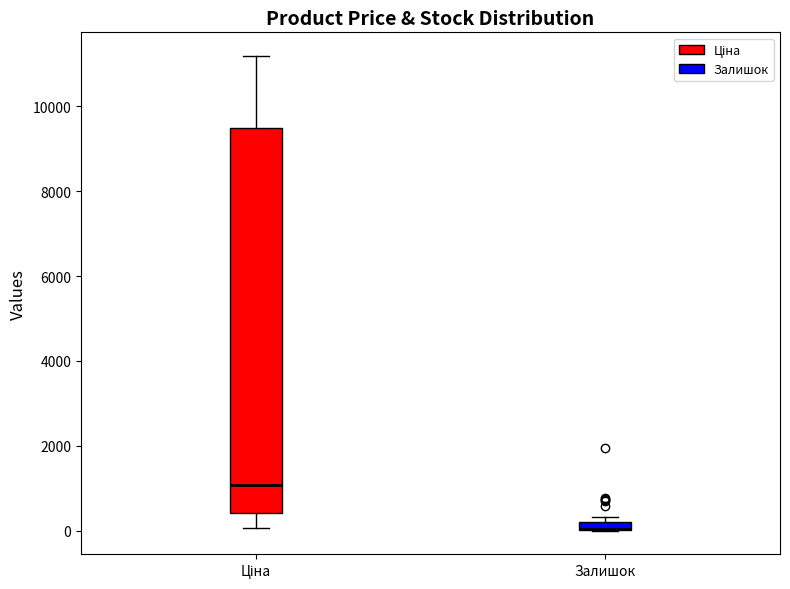

Where is the lower edge of the box for Залишок on the y-axis? The values are not printed on the chart, so give them approximately, as read against the axis.

0